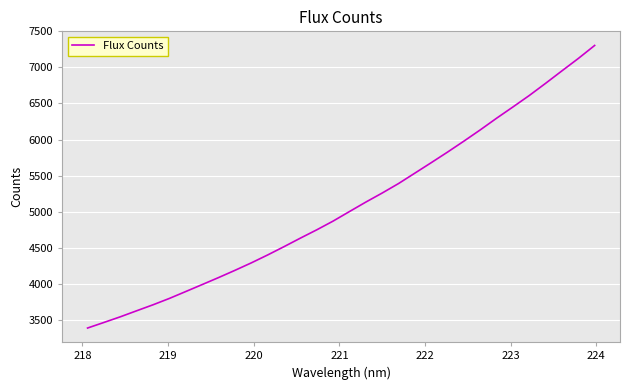

Does the chart have visible grid lines?

Yes